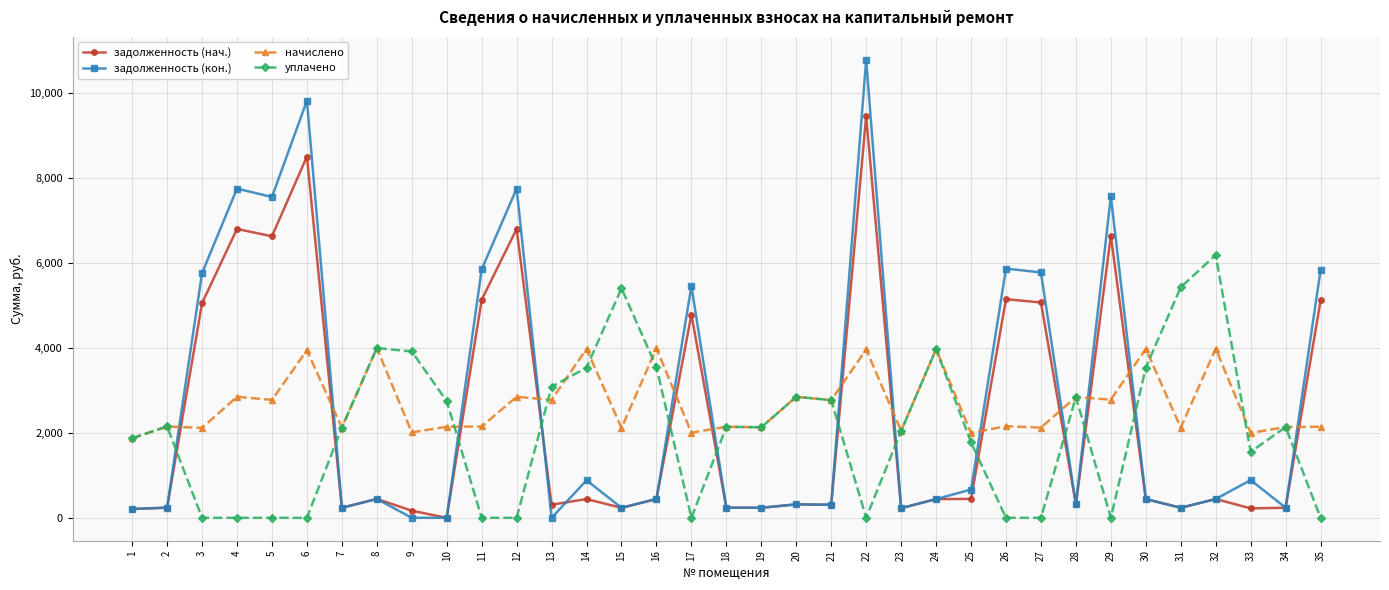

At which category does уплачено reach its first local peak?

2